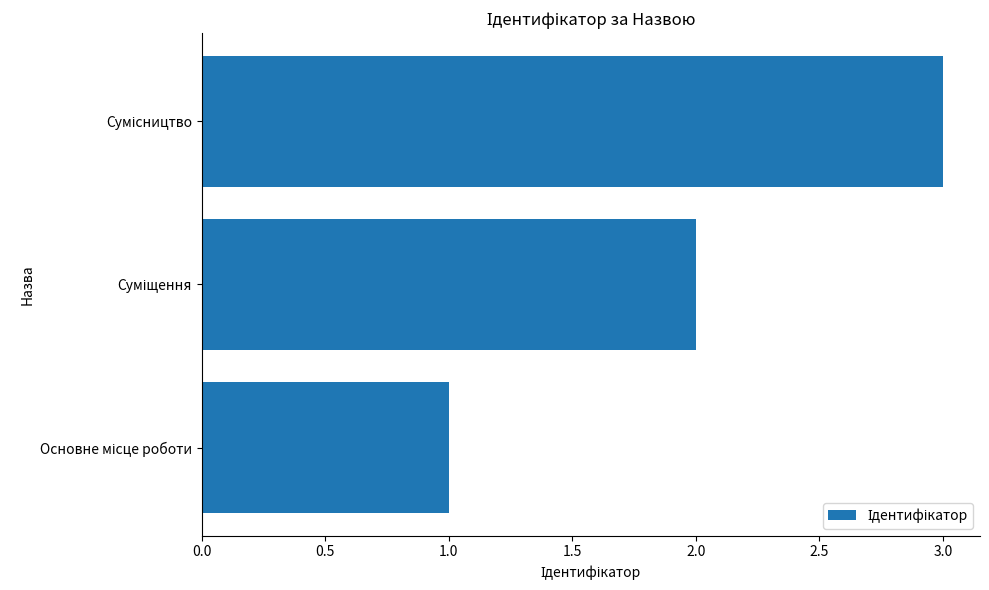

What is the greatest value displayed?

3